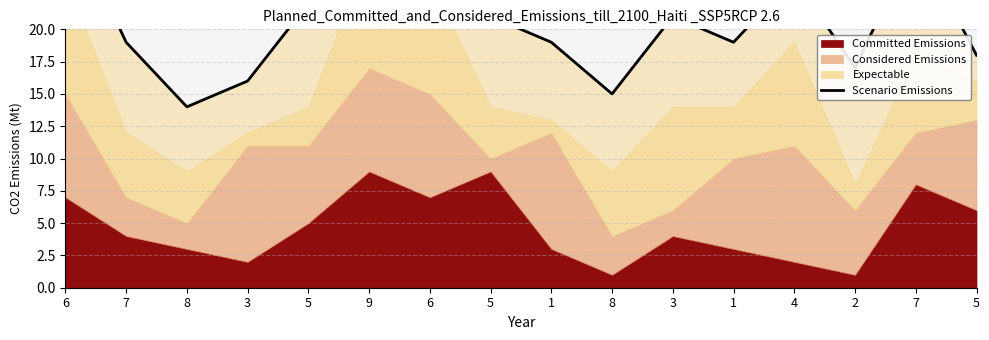

How many lines are shown in the chart?

1